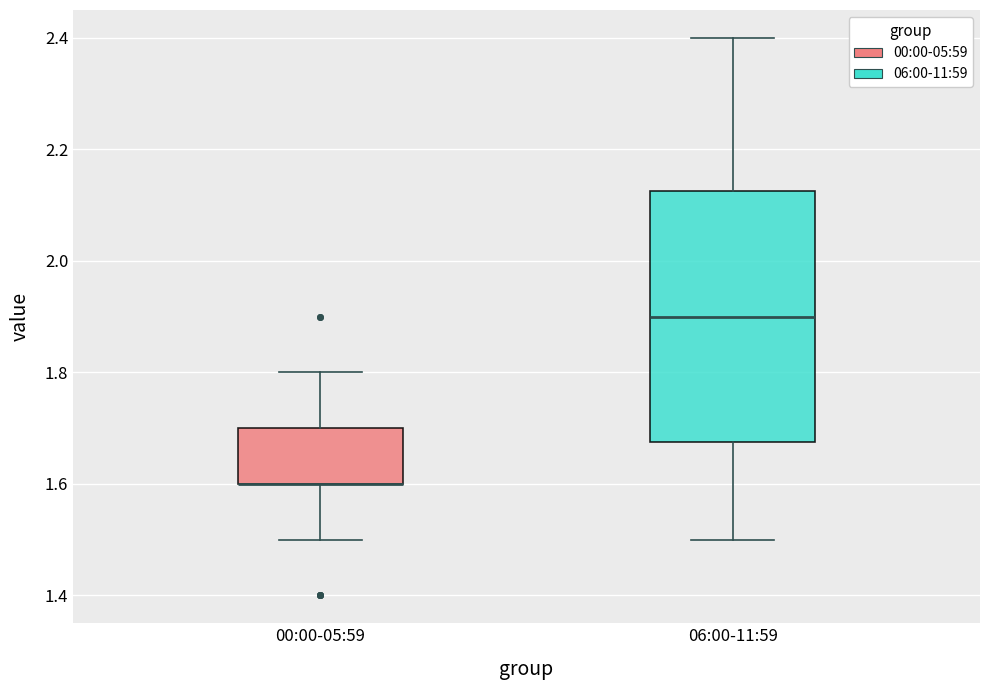

Which box is the tallest, from its lower edge to its upper edge?

06:00-11:59